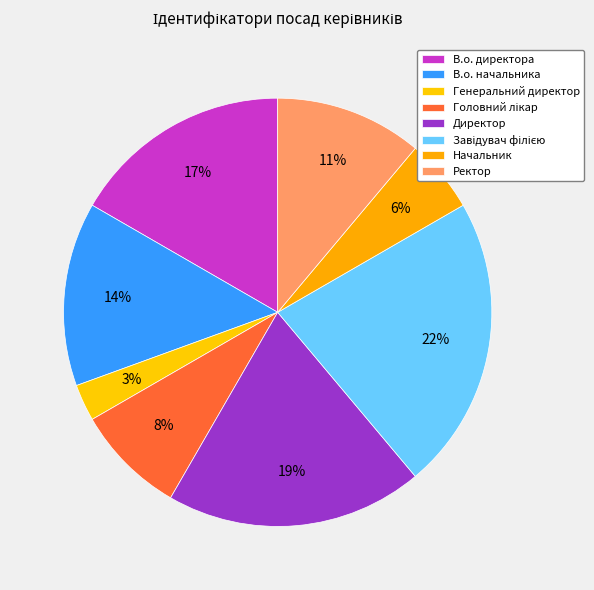

Rank the categories by value from highest to lowest.

Завідувач філією, Директор, В.о. директора, В.о. начальника, Ректор, Головний лікар, Начальник, Генеральний директор